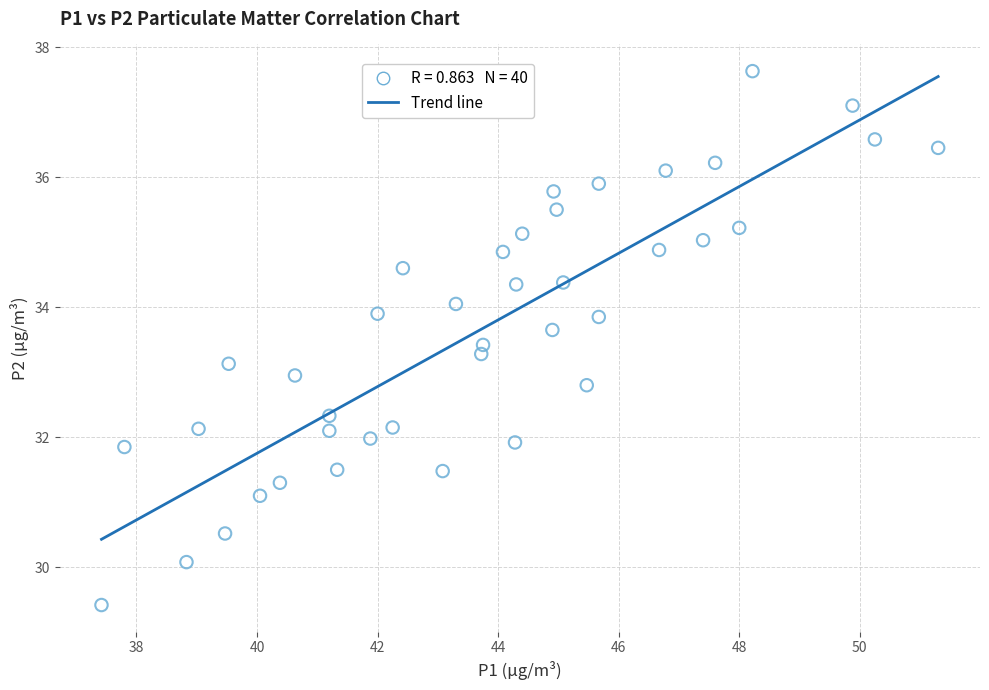

What is the range of Y values (max minus min)?

8.2